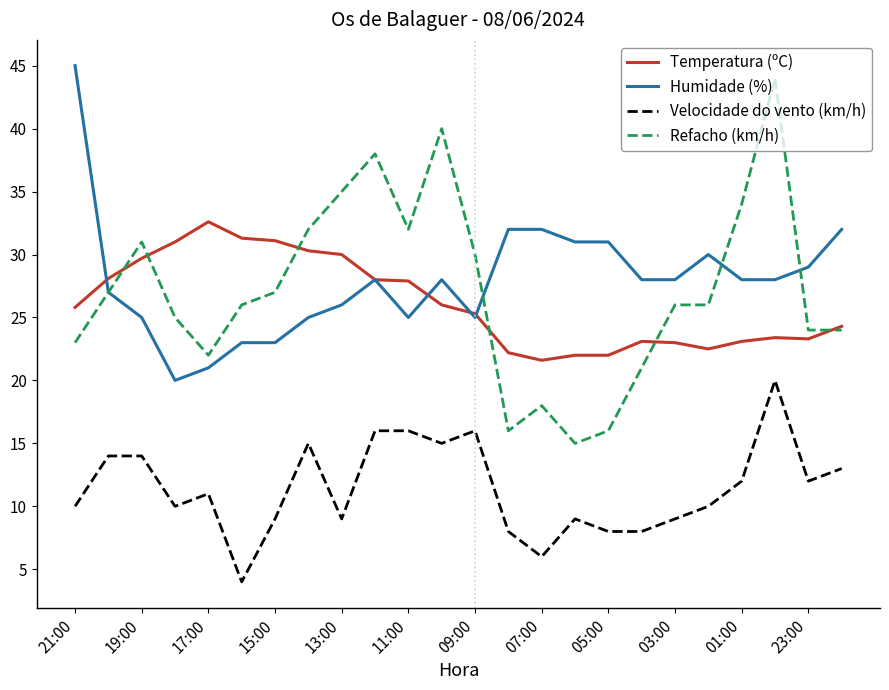

What is the greatest value displayed?

45.0